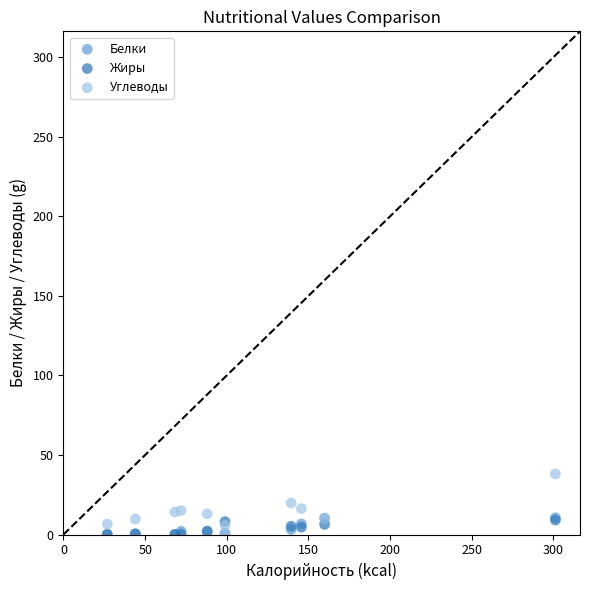

Which series has the largest Y range (max minus min)?

Углеводы